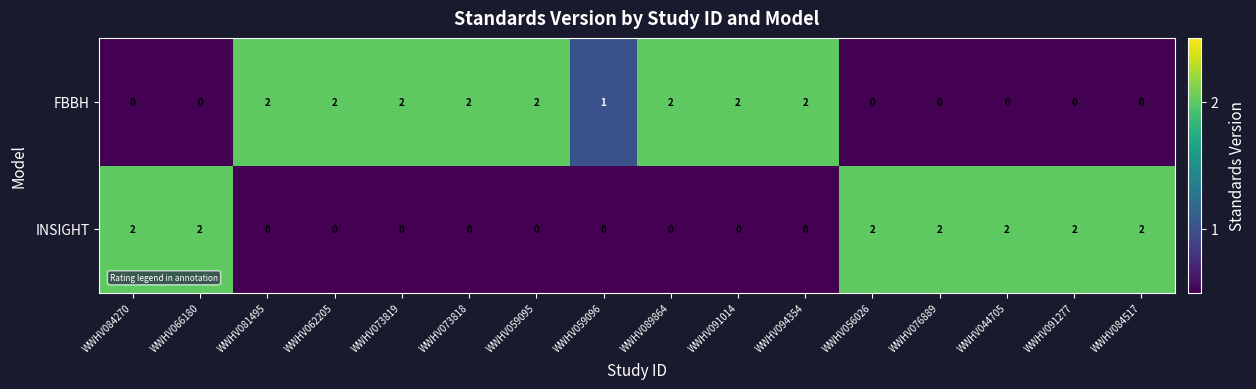

Count the number of categories in the chart.

16